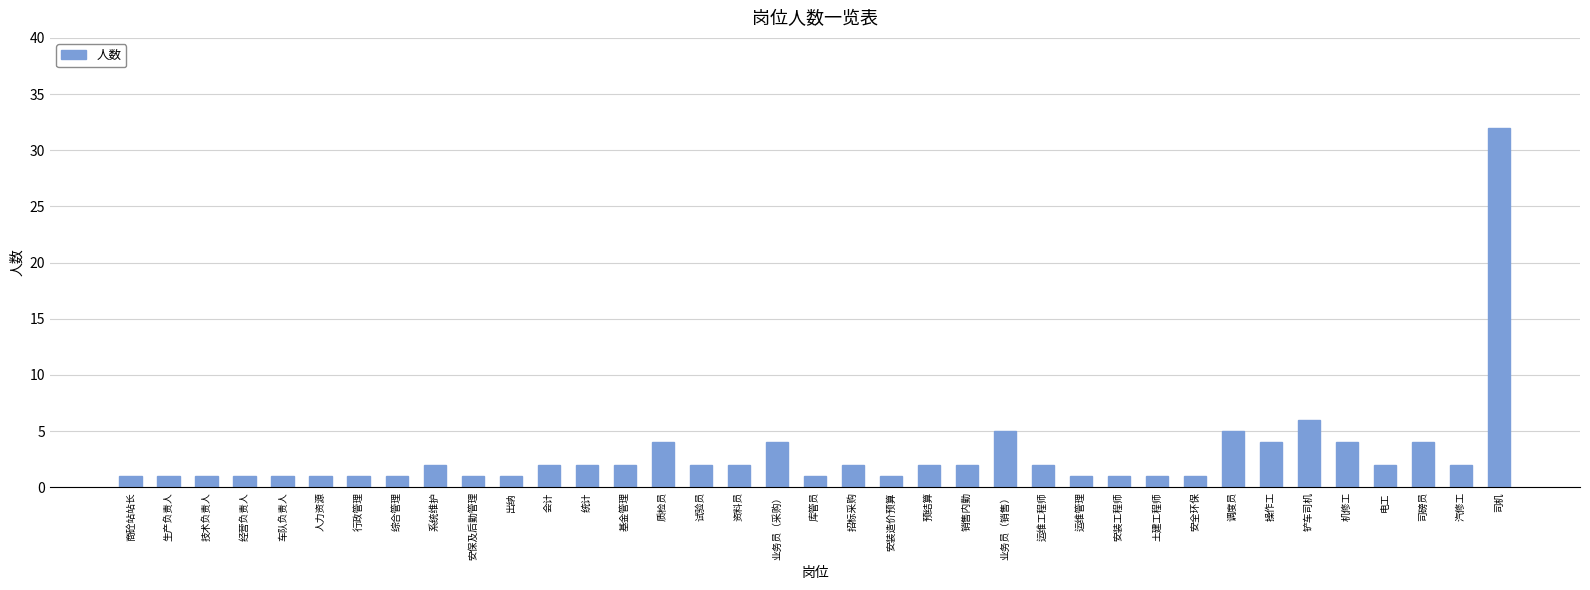

At which label is the value closest to 16?

铲车司机